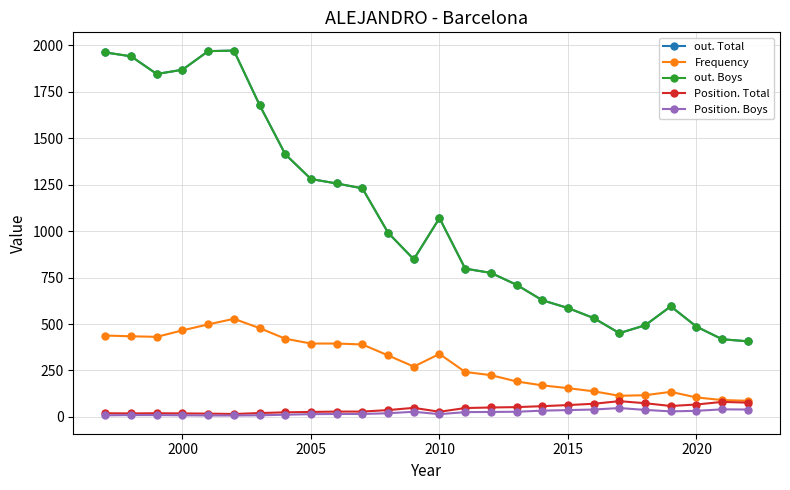

What is the highest value of the Position. Total series?

85